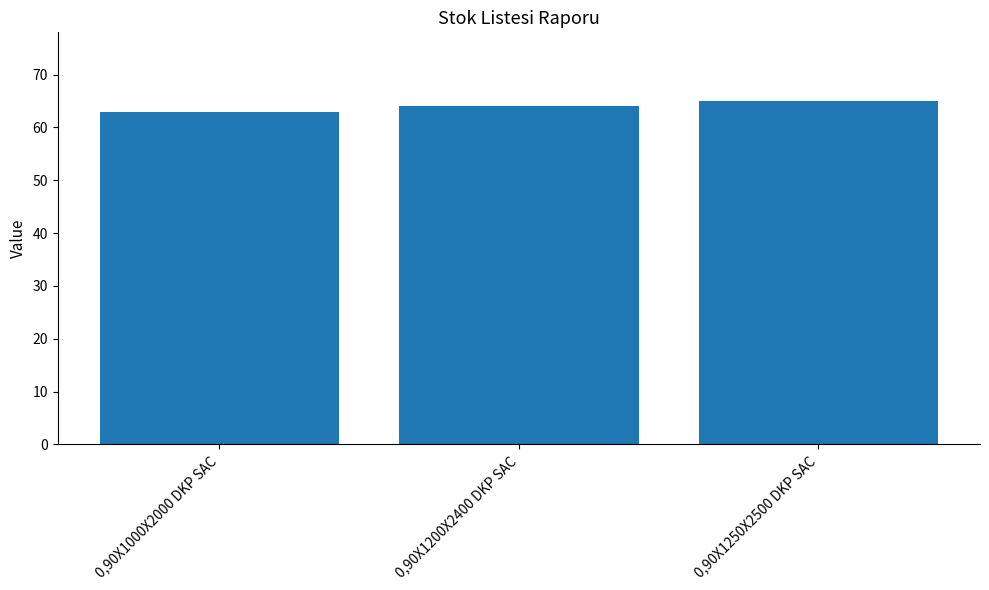

What is the change in value from 0,90X1000X2000 DKP SAC to 0,90X1200X2400 DKP SAC?

+1